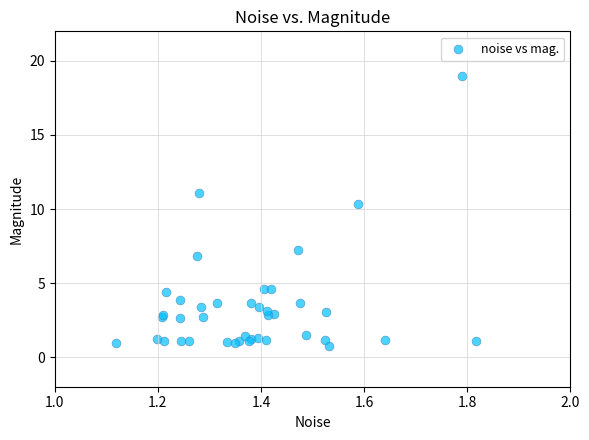

What Y value in the scatter plot is closest to 9?

10.3